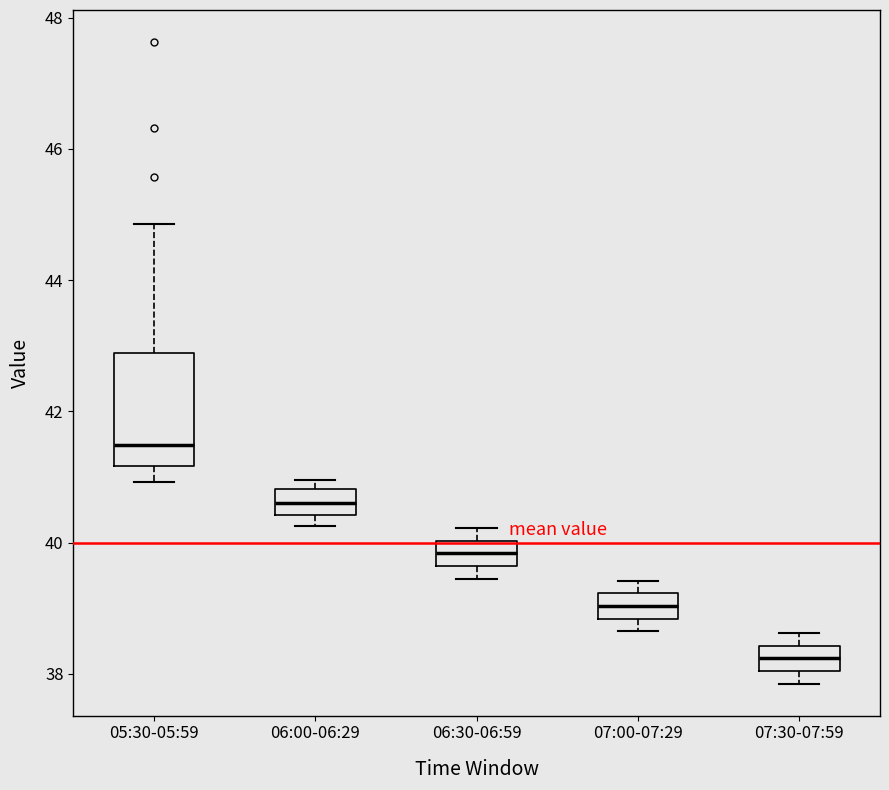

Which box's median line is the highest?

05:30-05:59